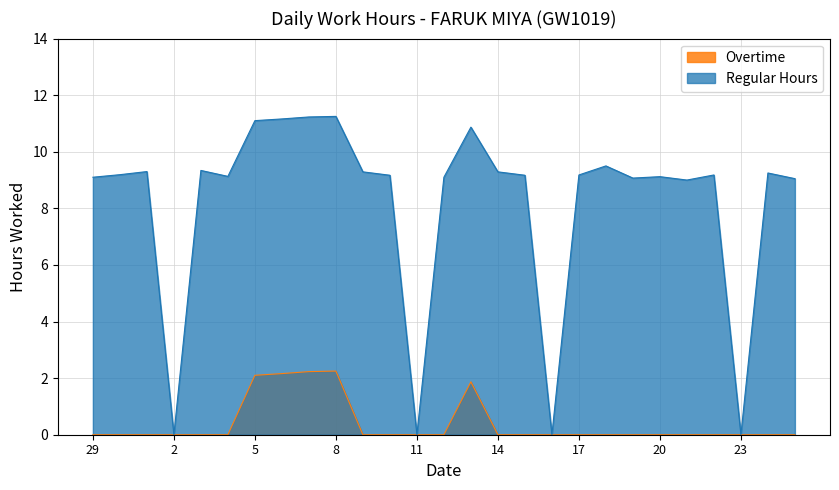

Reading left to right, list all the values displayed in this chart.

Regular Hours: 9.1	9.2	9.3	0.0	9.3	9.1	11.1	11.2	11.2	11.2	9.3	9.2	0.0	9.1	10.9	9.3	9.2	0.0	9.2	9.5	9.1	9.1	9.0	9.2	0.0	9.2	9.1
Overtime: 0.0	0.0	0.0	0.0	0.0	0.0	2.1	2.2	2.2	2.2	0.0	0.0	0.0	0.0	1.9	0.0	0.0	0.0	0.0	0.0	0.0	0.0	0.0	0.0	0.0	0.0	0.0